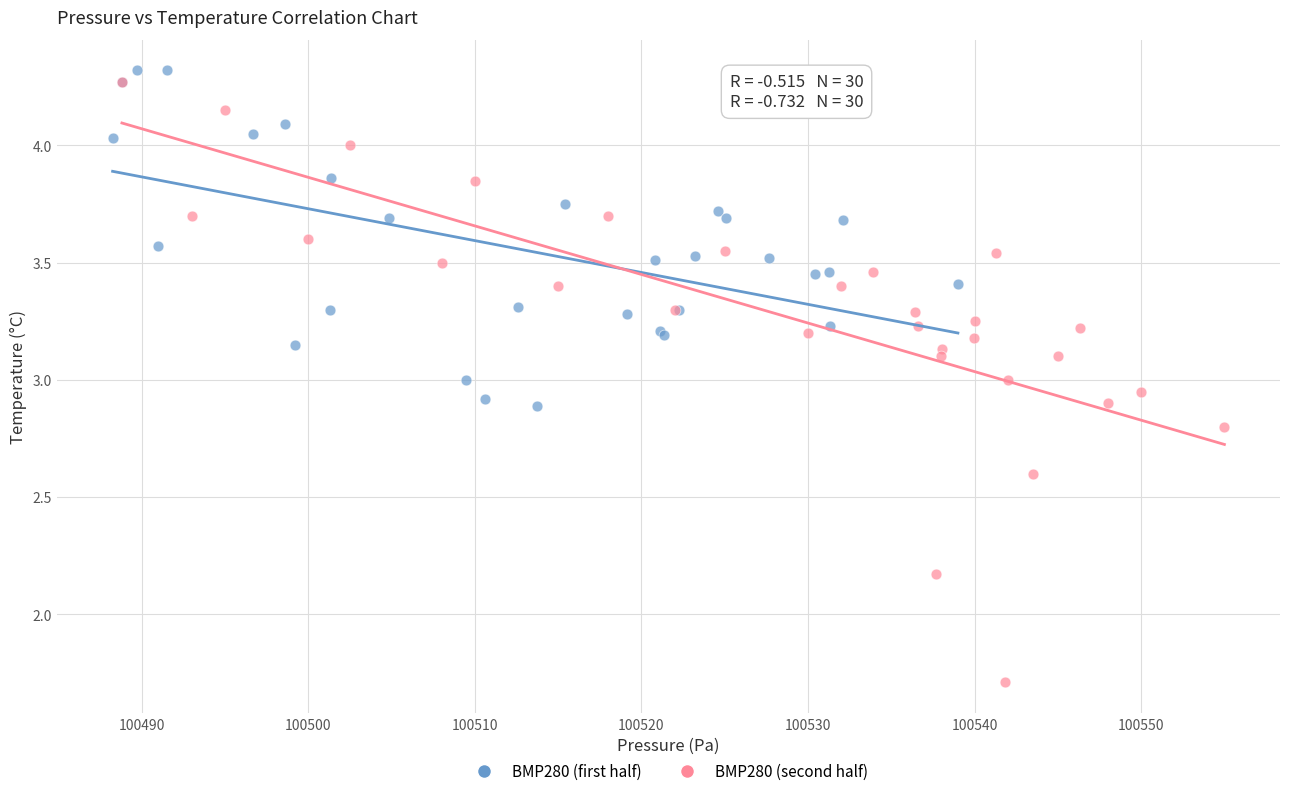

Which series contains the lowest Y value?

BMP280 (second half)